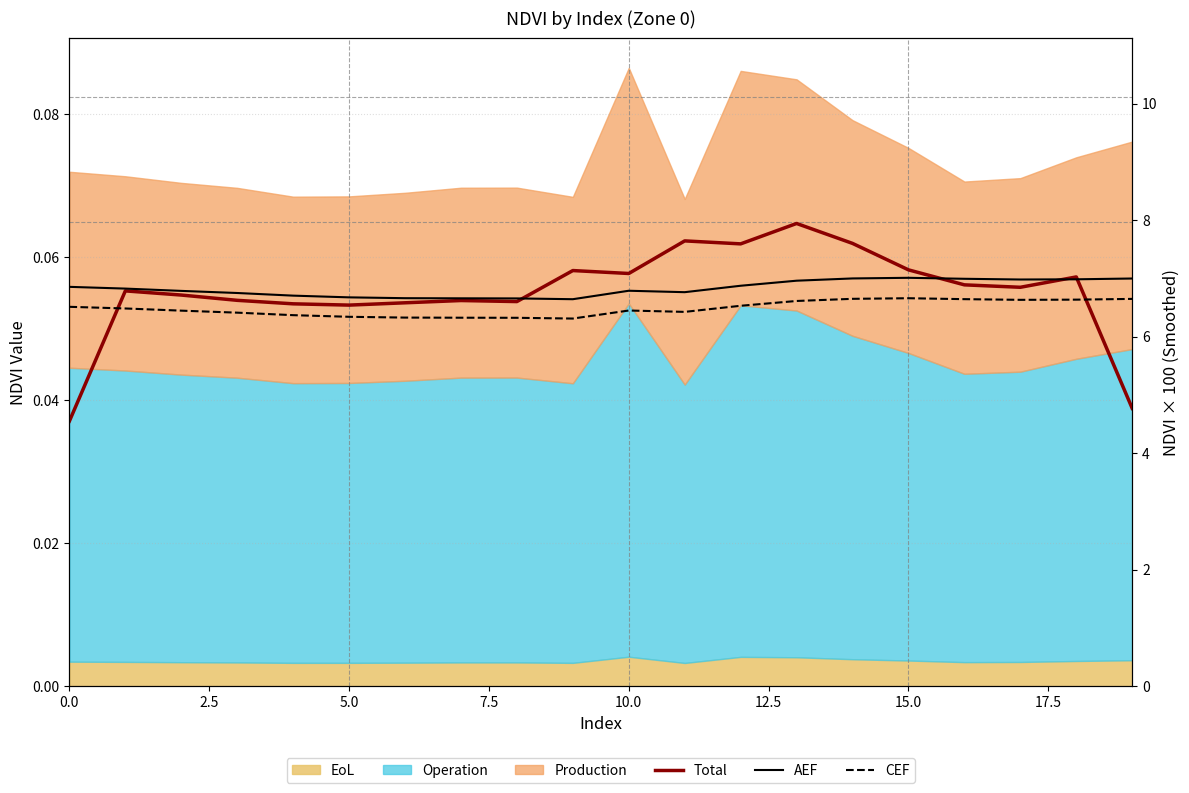

Reading left to right, transcribe all the data shown in this chart.

Total: 4.6	6.8	6.7	6.6	6.6	6.5	6.6	6.6	6.6	7.1	7.1	7.6	7.6	7.9	7.6	7.1	6.9	6.8	7.0	4.8
AEF: 6.9	6.8	6.8	6.7	6.7	6.7	6.7	6.7	6.7	6.6	6.8	6.8	6.9	7.0	7.0	7.0	7.0	7.0	7.0	7.0
CEF: 6.5	6.5	6.4	6.4	6.4	6.3	6.3	6.3	6.3	6.3	6.4	6.4	6.5	6.6	6.6	6.7	6.6	6.6	6.6	6.6